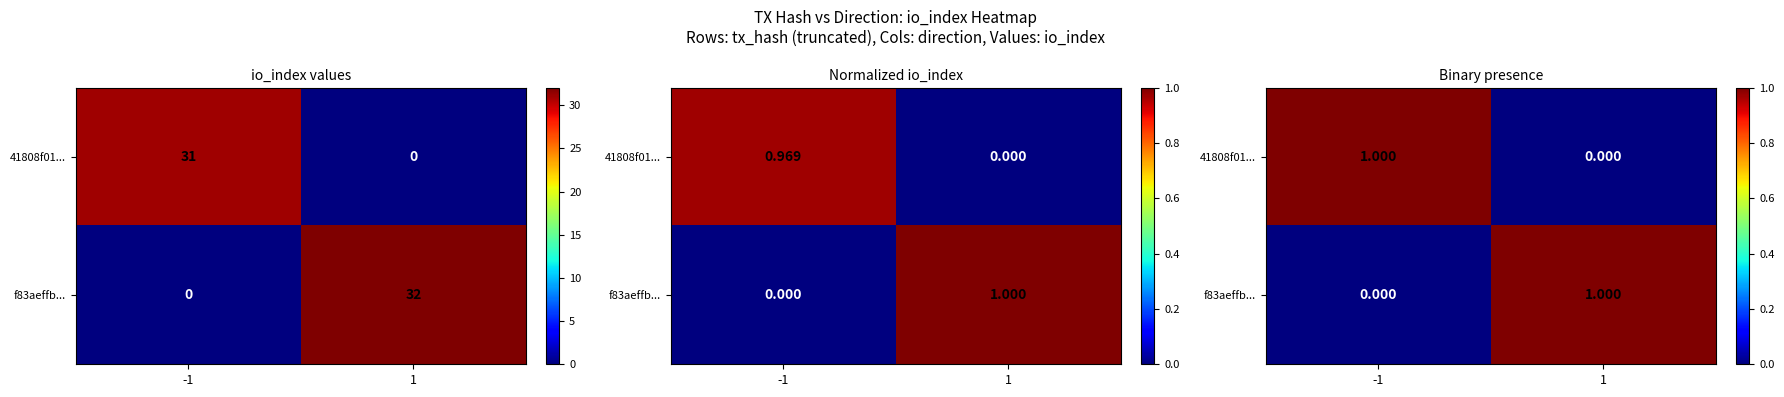

At 1, list the series in order from largest to smallest.

f83aeffb..., 41808f01...